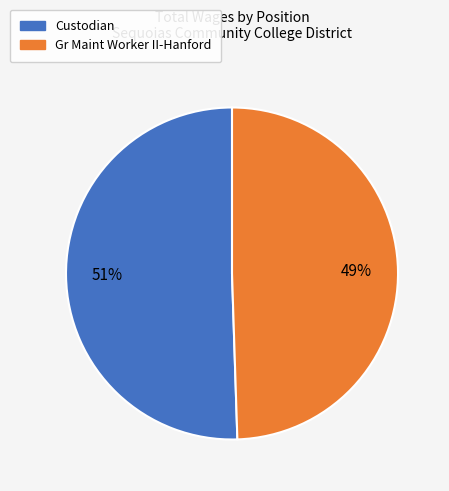

Which has a higher value, Gr Maint Worker II-Hanford or Custodian?

Custodian